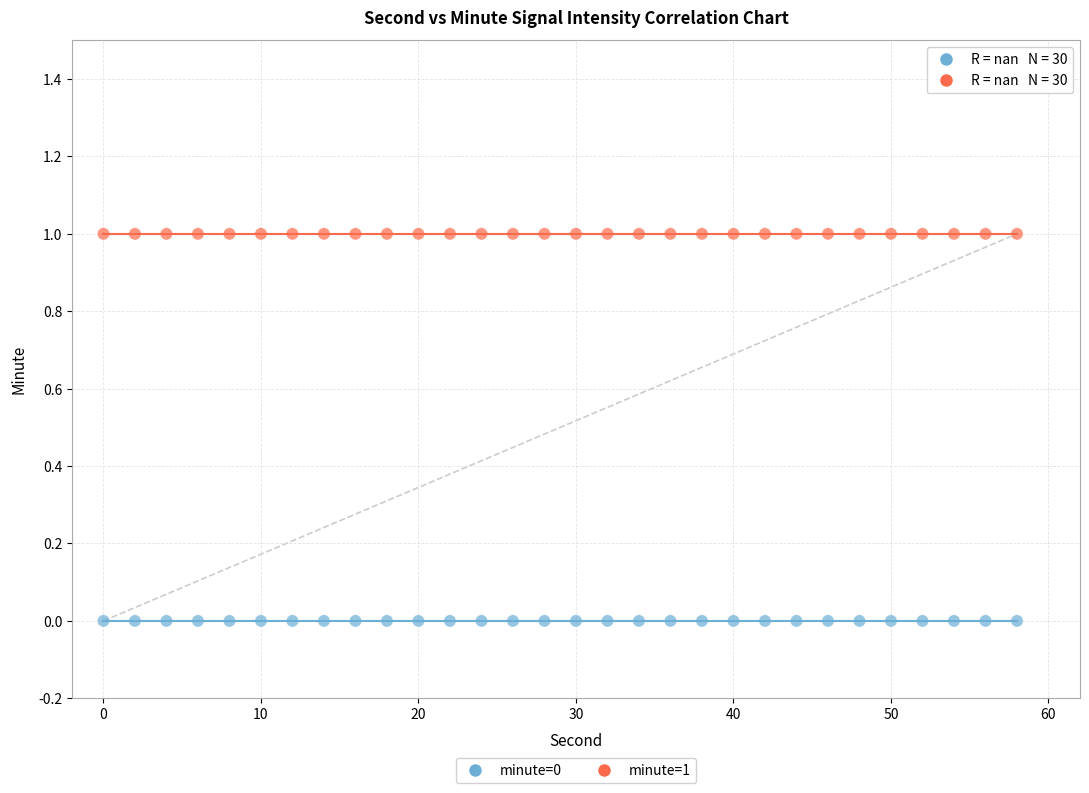

Which series reaches the minimum Y coordinate?

minute=0